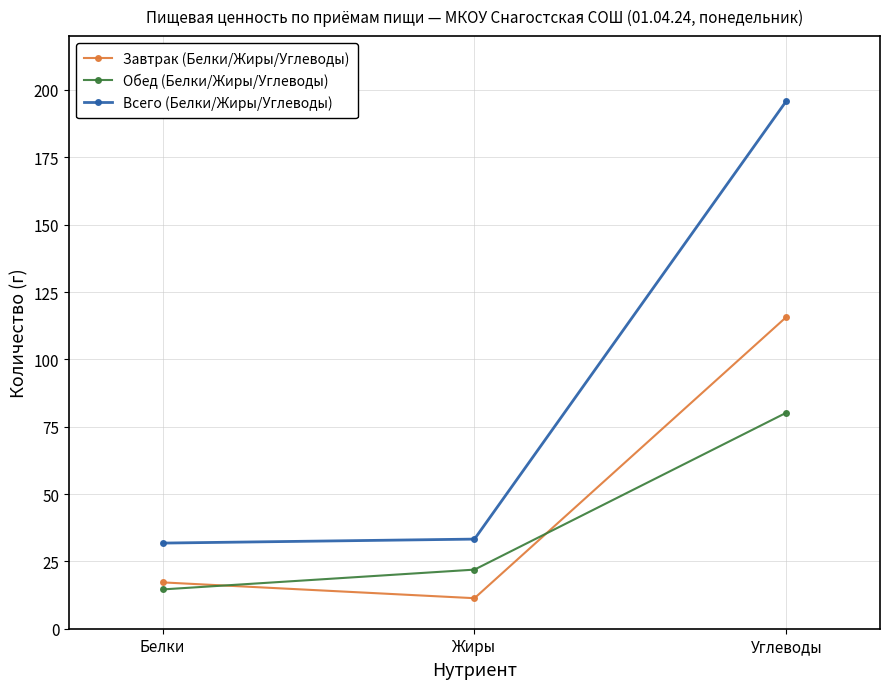

How many values in the Обед (Белки/Жиры/Углеводы) series exceed 21?

2